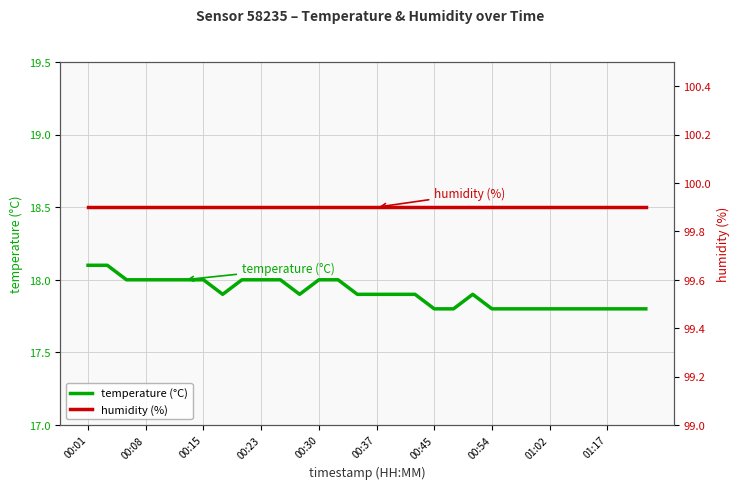

What is the value of the temperature (°C) point at the 23rd from the left?

17.8